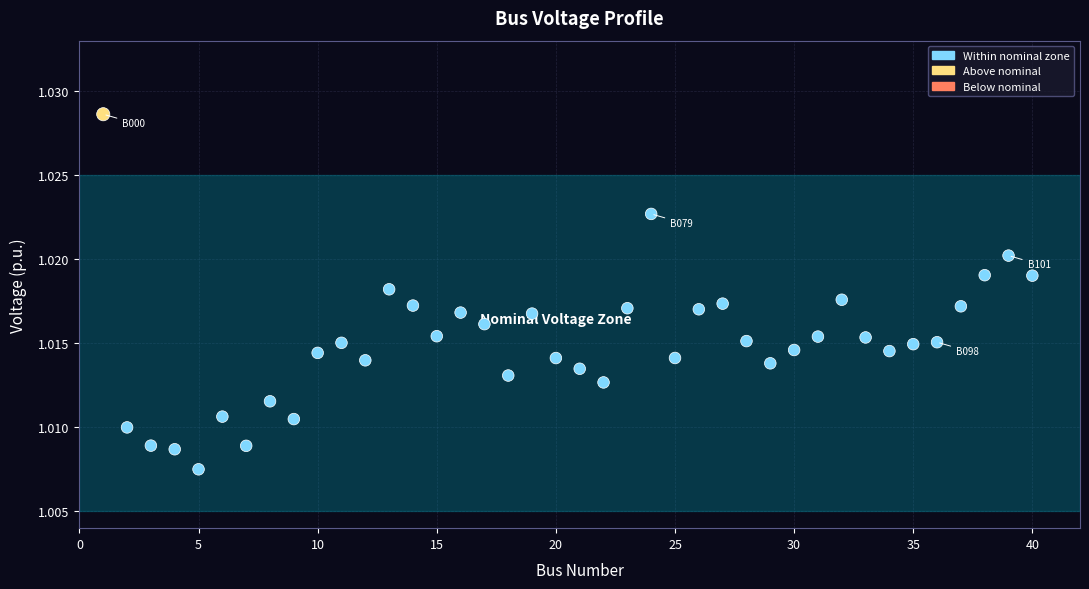

What is the range of X values (max minus min)?

39.0